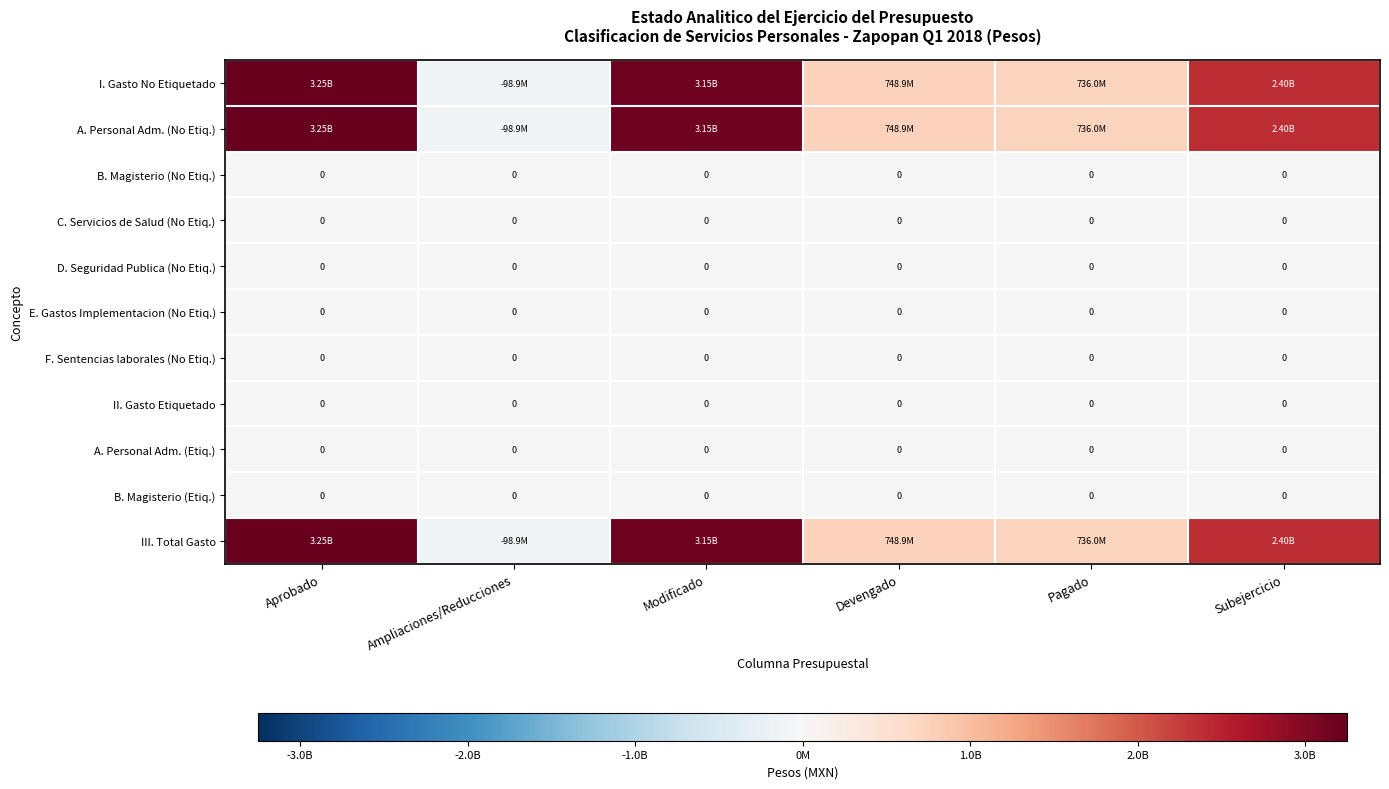

At which category is the sum across all series the highest?

Aprobado